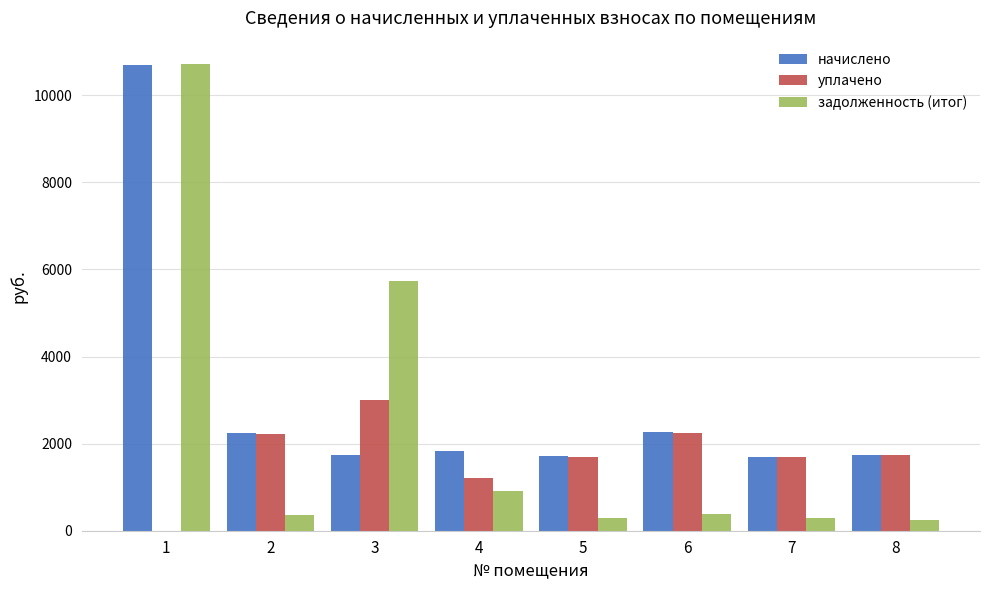

Count the number of data series in this chart.

3